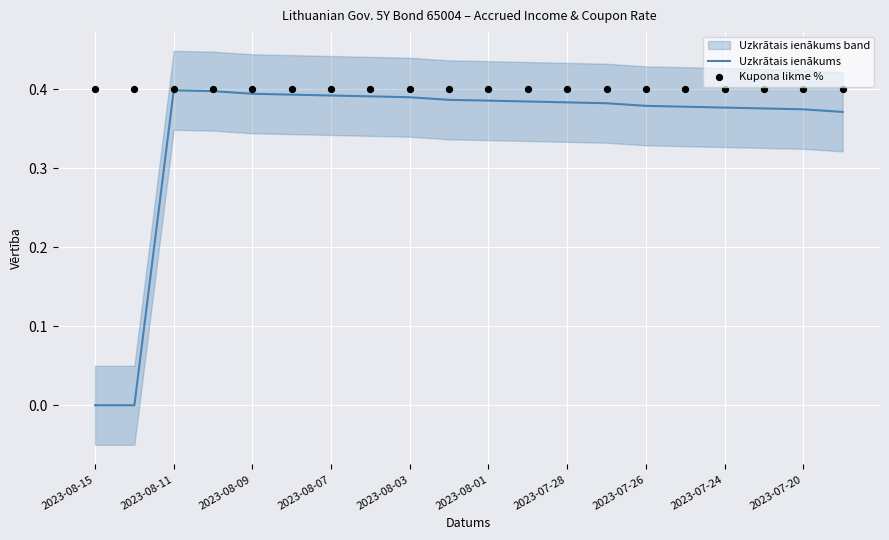

True or false: Uzkrātais ienākums has a value of 0.2 at 2023-07-24.

False